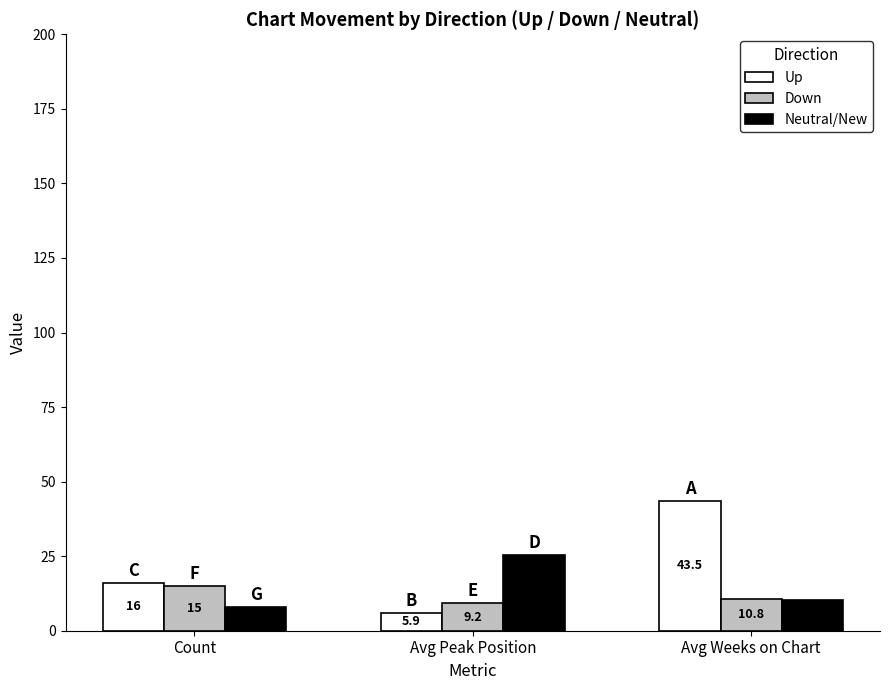

What is the smallest value displayed?

5.9